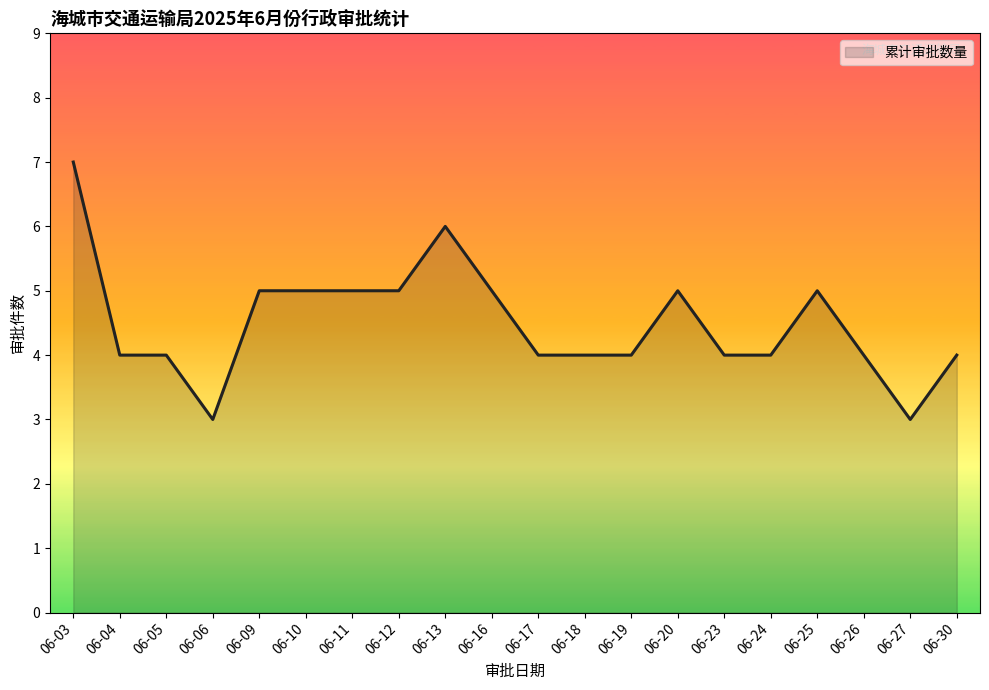

Reading left to right, list all the values displayed in this chart.

7	4	4	3	5	5	5	5	6	5	4	4	4	5	4	4	5	4	3	4